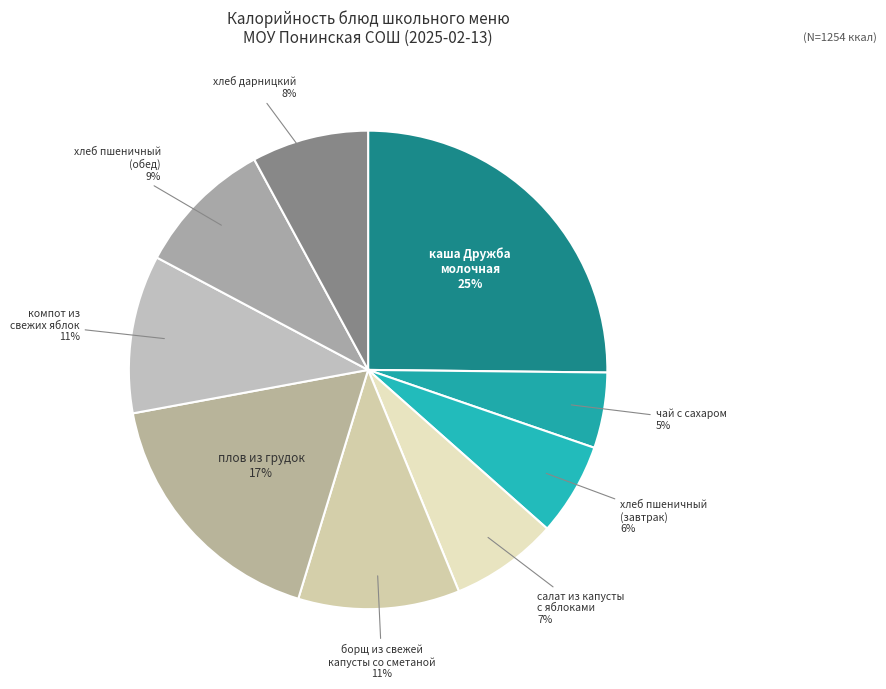

How many slices are in this pie chart?

9